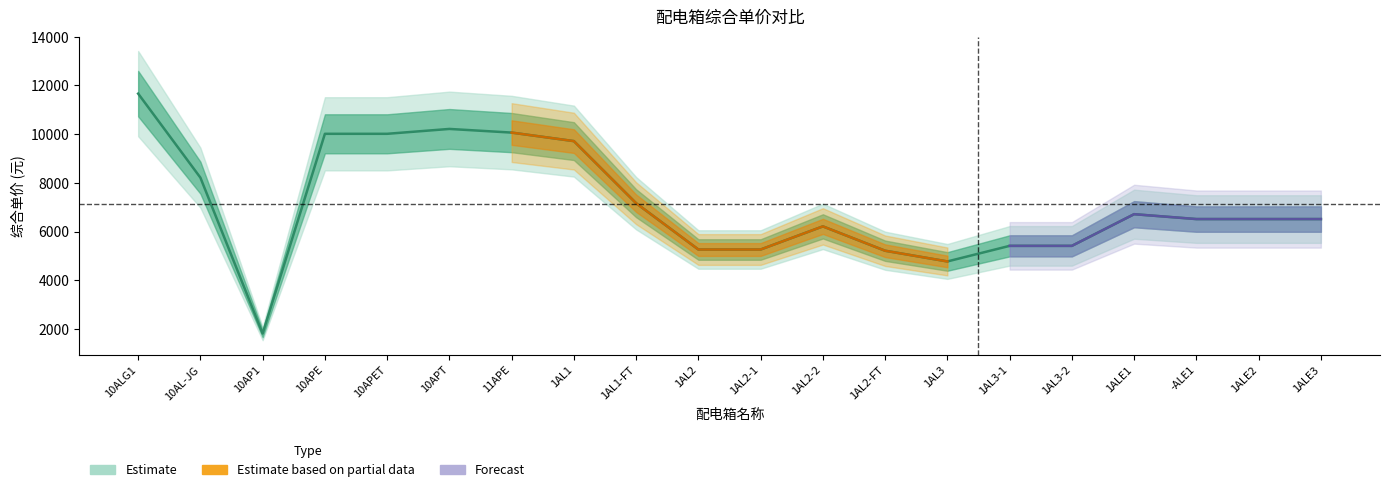

How many lines are shown in the chart?

1